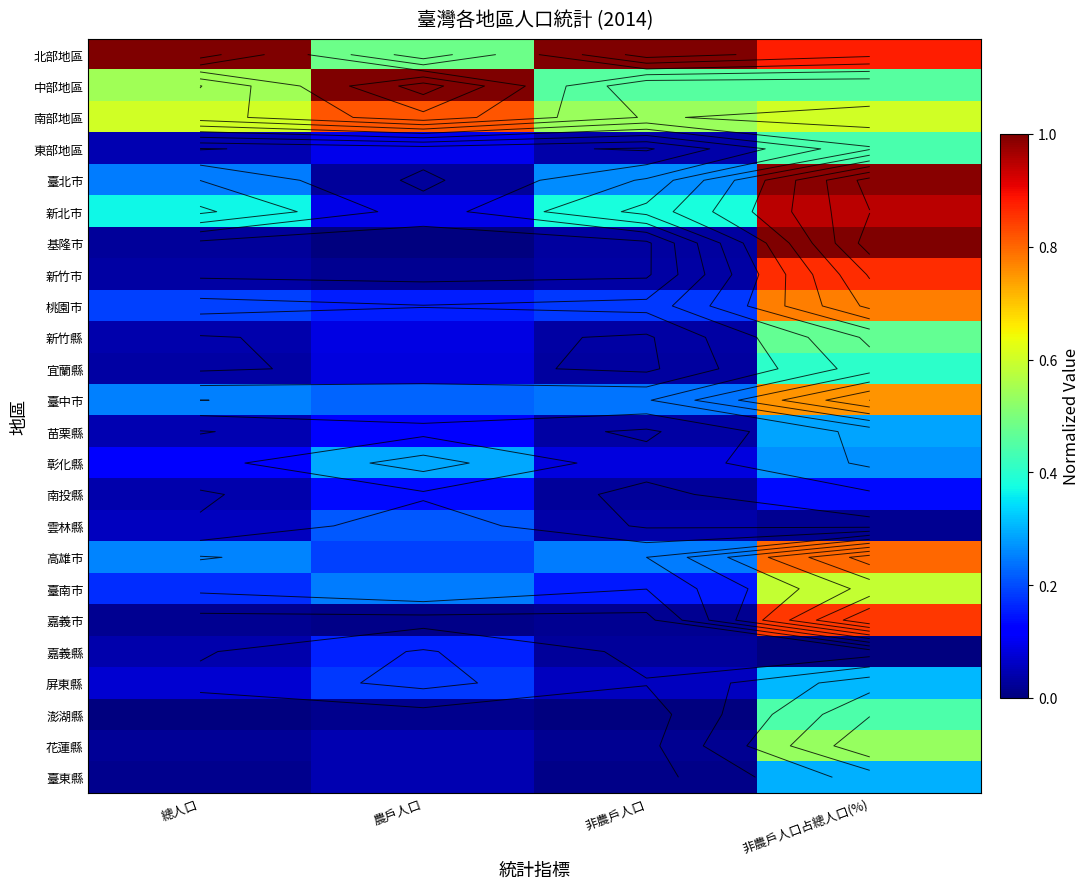

What is the average value of the 中部地區 series?

0.6